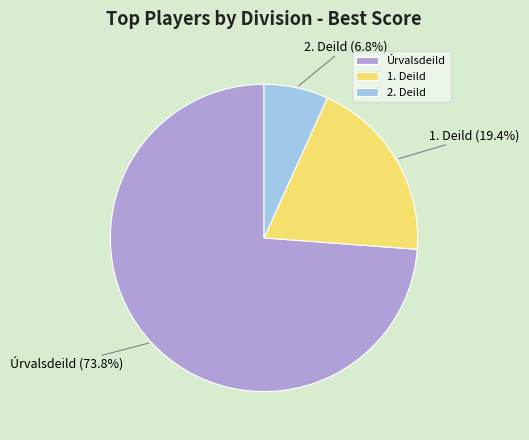

The Úrvalsdeild slice represents 74% of the pie. True or false?

True